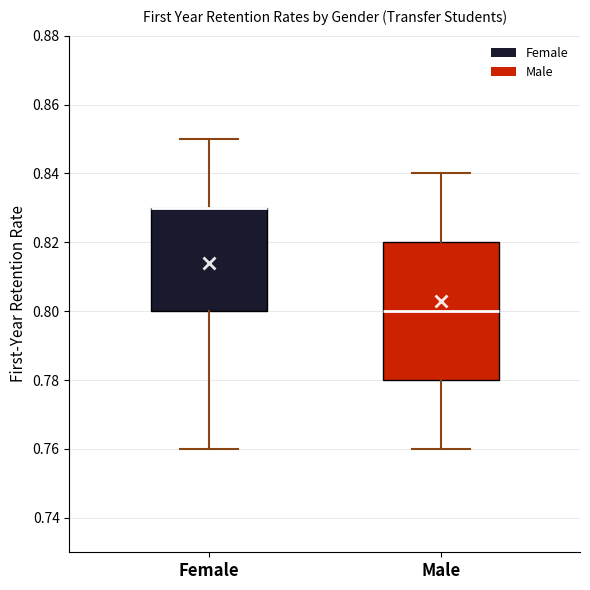

Comparing the boxes themselves (not the whiskers), which one is the tallest?

Male